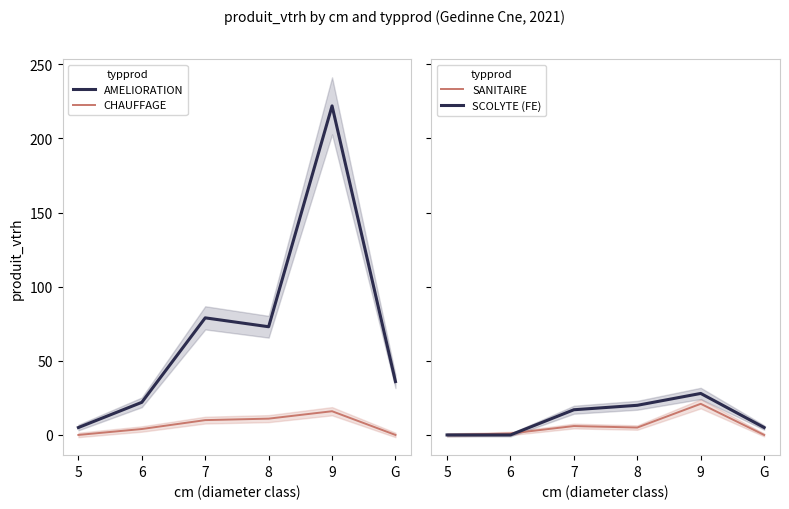

What is the label of the 1st point from the right?

G